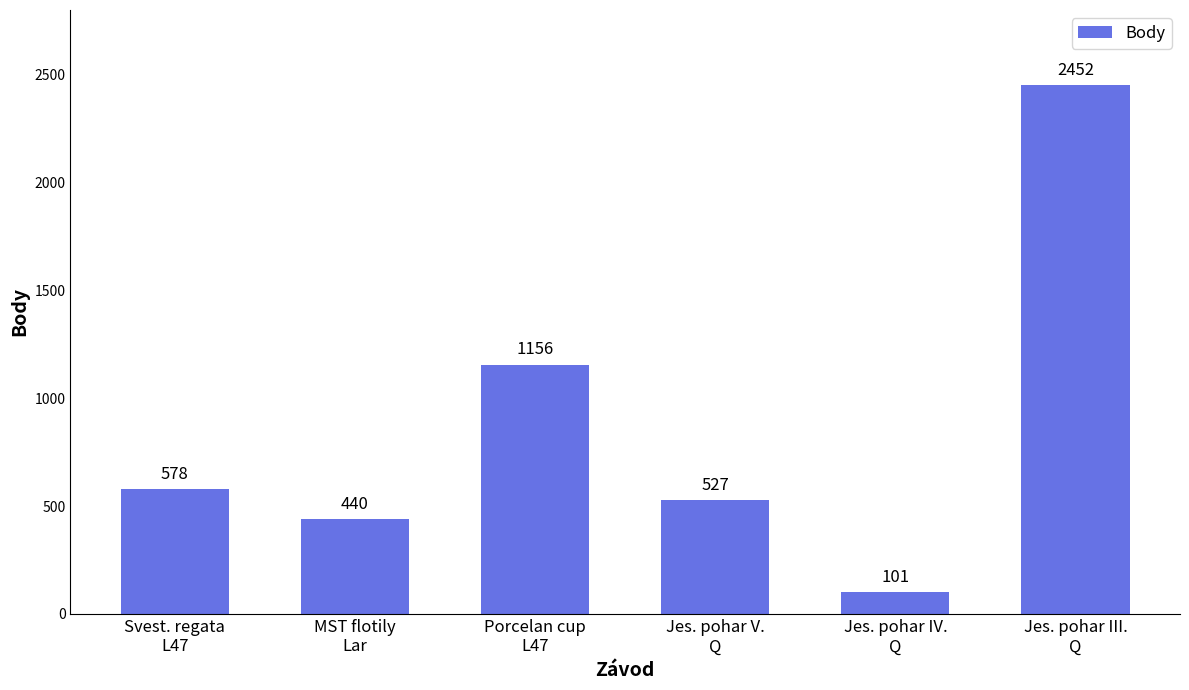

What is the label of the 2nd bar from the left?

MST flotily
Lar